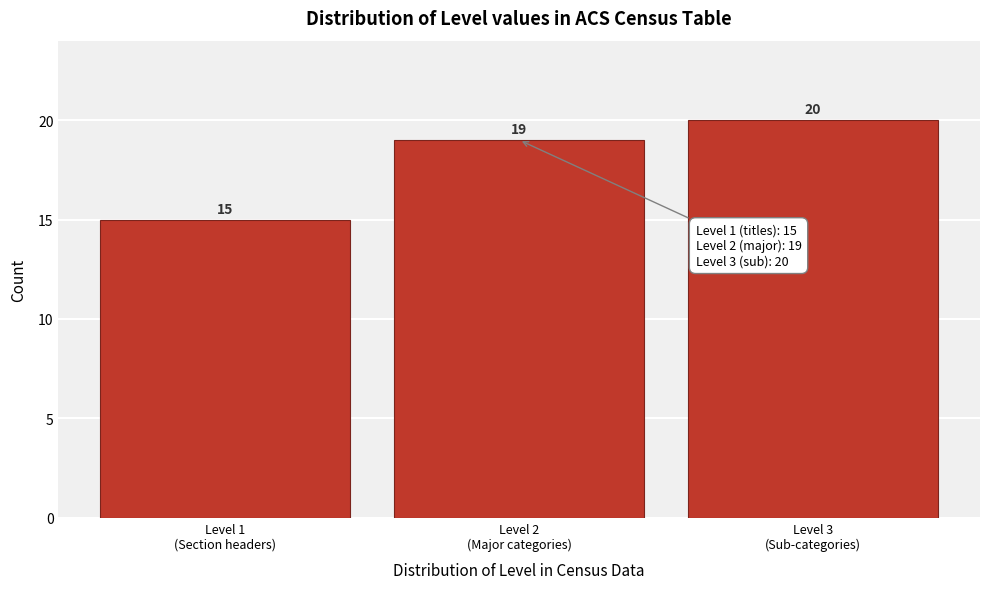

Reading left to right, list all the values displayed in this chart.

15	19	20